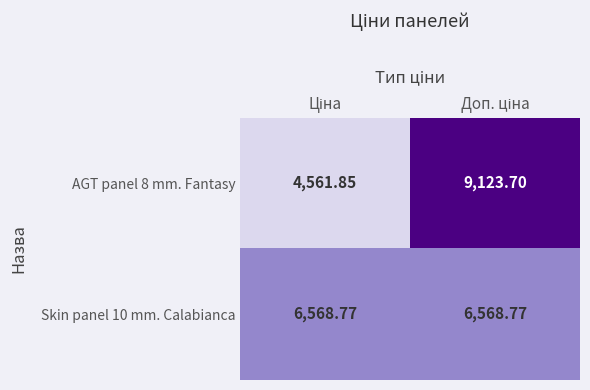

Which series has the largest range (max minus min)?

AGT panel 8 mm. Fantasy